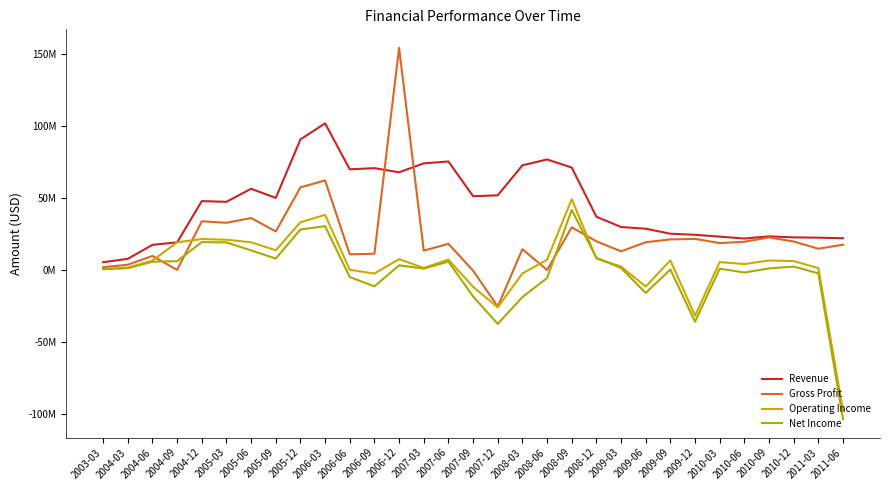

Does the chart display data point markers on the line(s)?

No